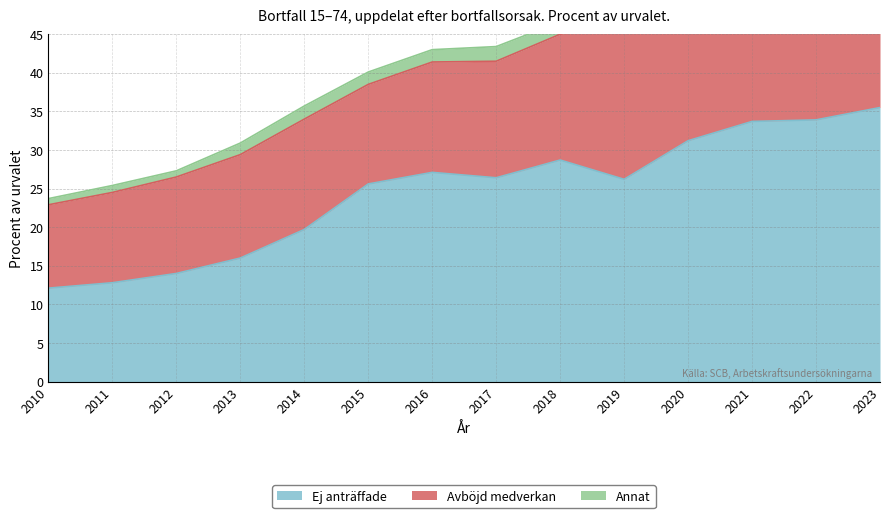

Reading left to right, what are all the values shown in this chart?

Ej anträffade: 2010=12.1	2011=12.8	2012=14.0	2013=16.0	2014=19.7	2015=25.6	2016=27.1	2017=26.4	2018=28.7	2019=26.2	2020=31.2	2021=33.7	2022=33.9	2023=35.5
Avböjd medverkan: 2010=10.8	2011=11.7	2012=12.5	2013=13.4	2014=14.3	2015=12.9	2016=14.3	2017=15.1	2018=16.3	2019=19.9	2020=16.0	2021=16.2	2022=19.4	2023=19.1
Annat: 2010=0.8	2011=0.9	2012=0.8	2013=1.5	2014=1.7	2015=1.6	2016=1.6	2017=1.9	2018=1.6	2019=2.2	2020=1.9	2021=2.1	2022=2.2	2023=2.2